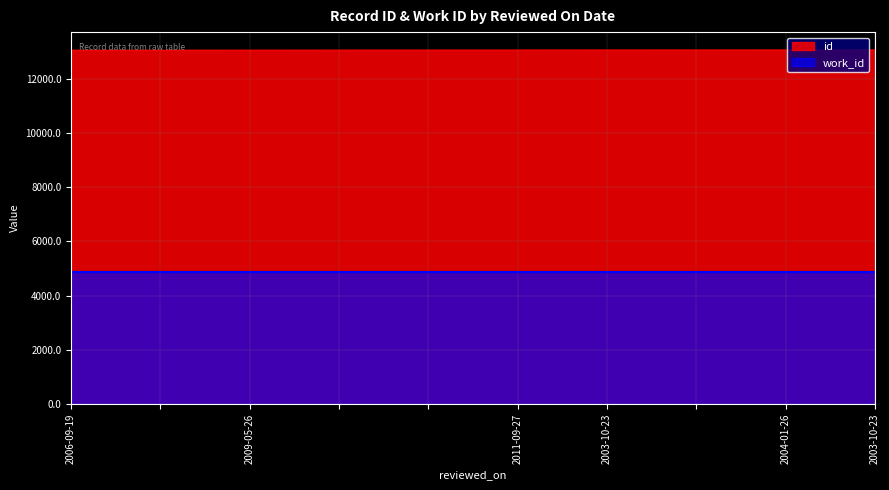

What is the sum of the values at  and ?

26107